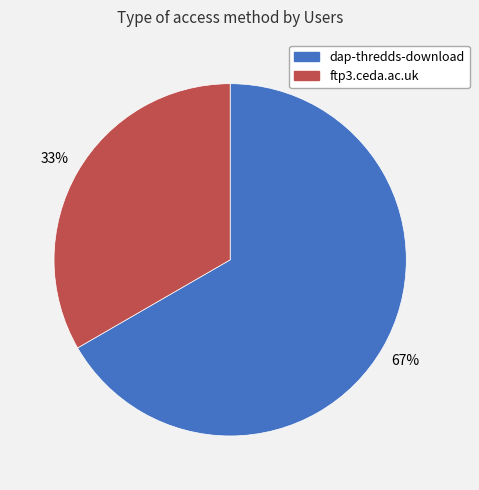

To the nearest percent, what is the average slice percentage?

50%